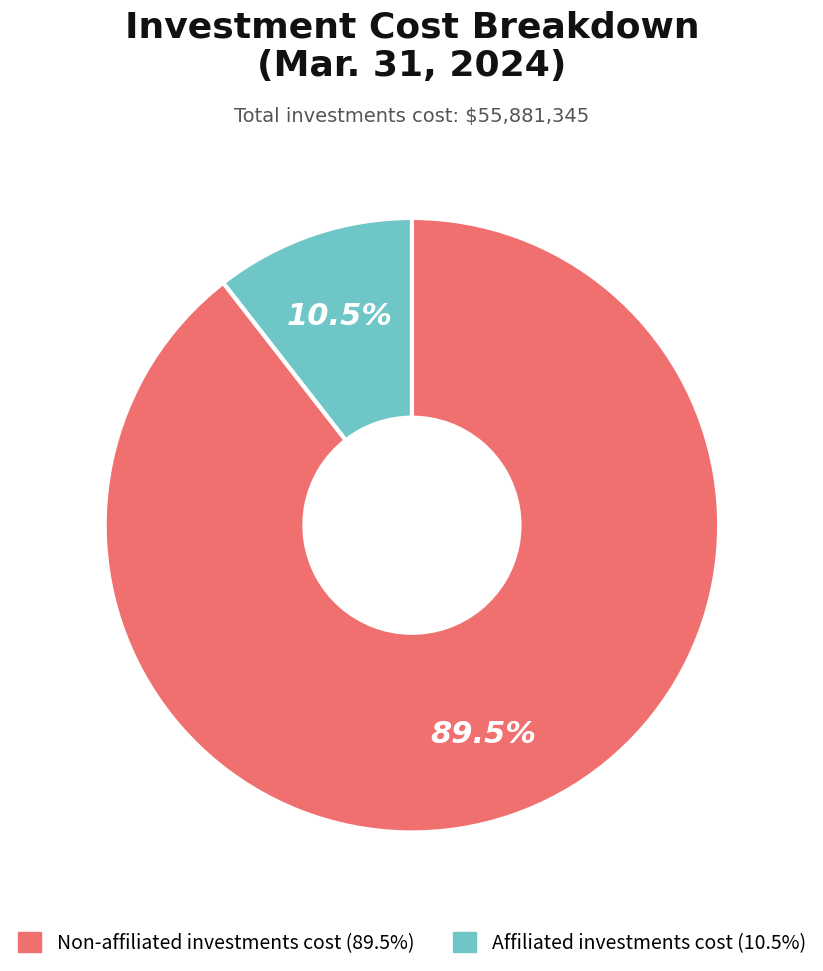

How much of the chart is everything except Non-affiliated investments cost?

10.5%